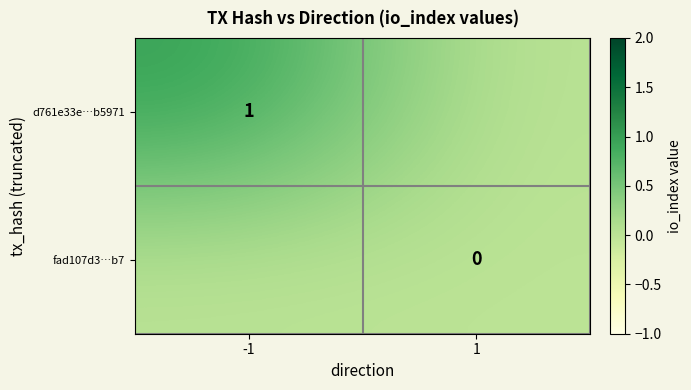

Is the value of d761e33e…b5971 at -1 greater than the value of fad107d3…b7 at 1?

Yes